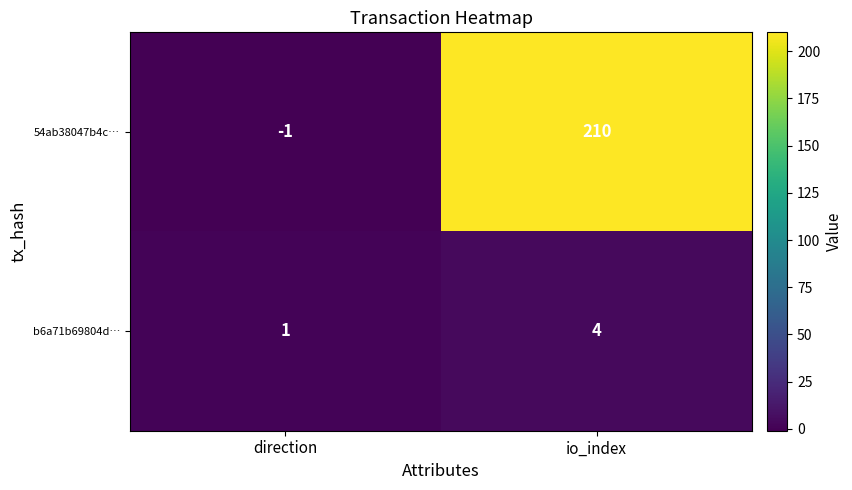

What is the difference between the maximum and minimum values in the b6a71b69804d… series?

3